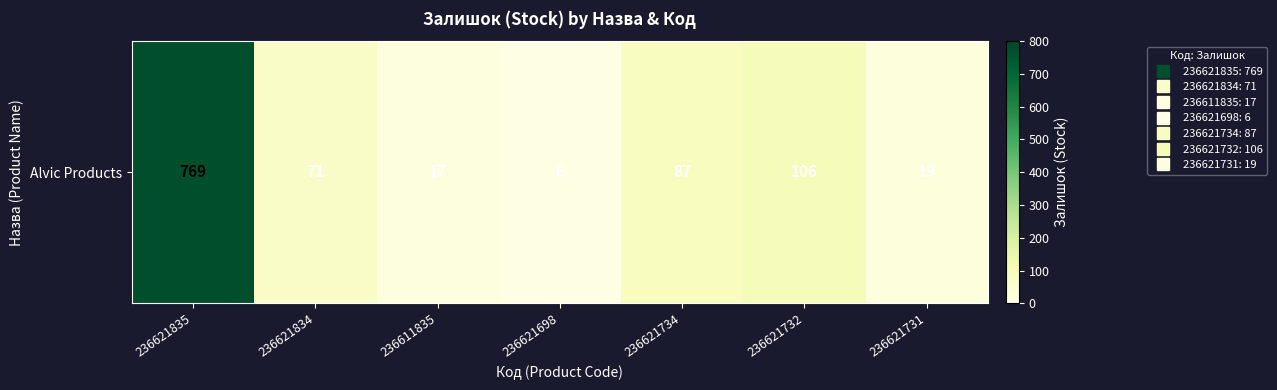

How many values exceed 71?

3